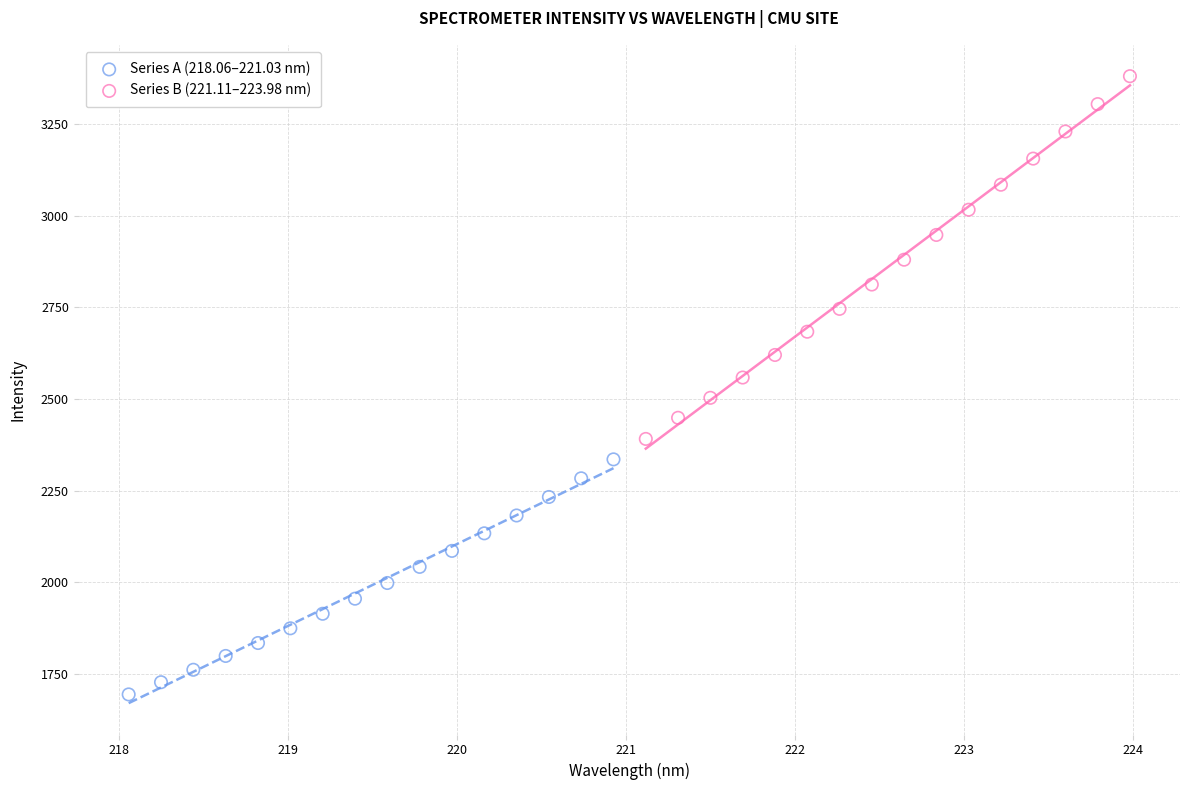

Which series has the largest Y range (max minus min)?

Series B (221.11–223.98 nm)